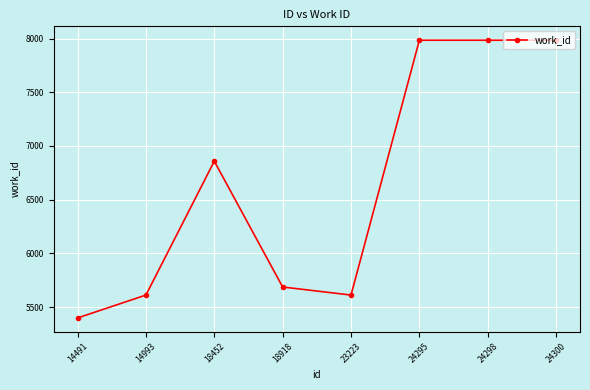

What is the change in value from 14491 to 14993?

+213